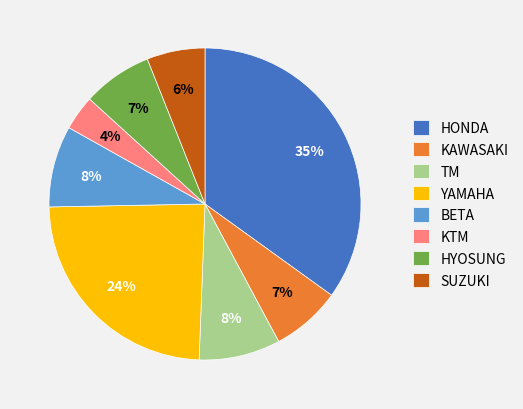

What percentage is the BETA slice, to the nearest percent?

8%